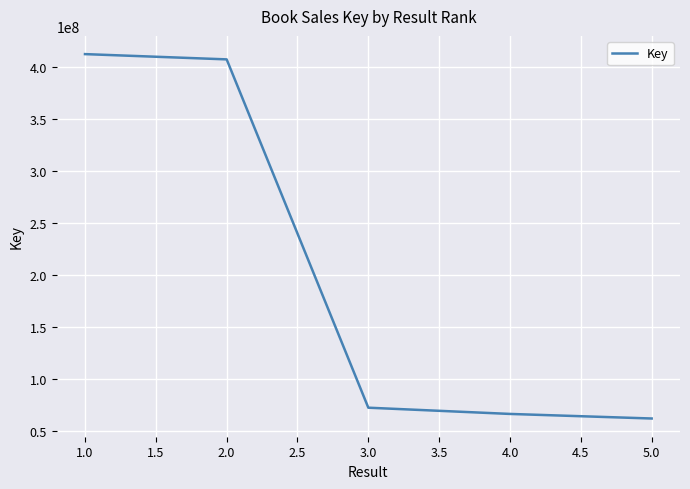

How many distinct data groups are displayed?

1